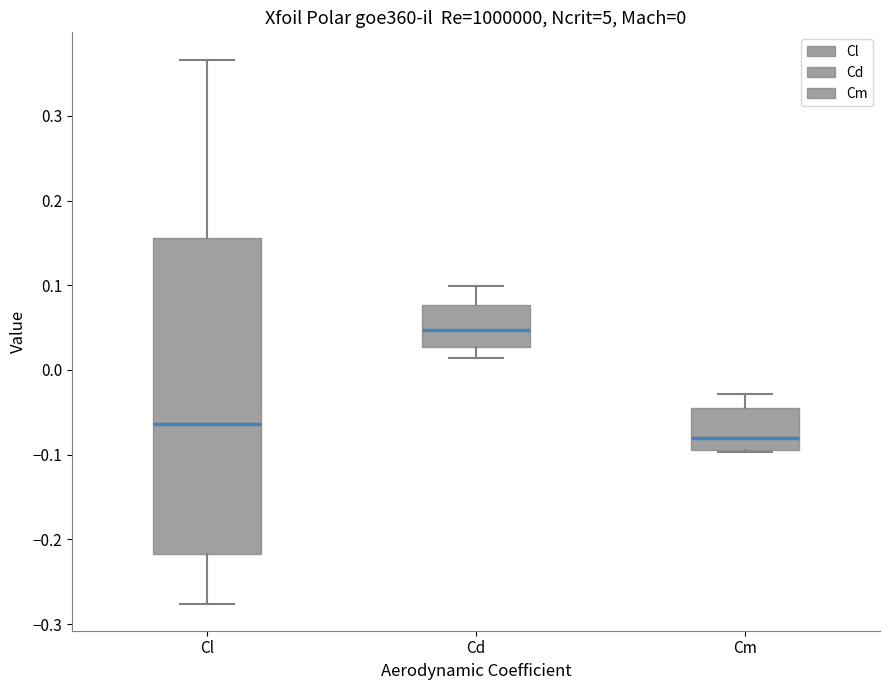

Which box has the lowest median line?

Cm